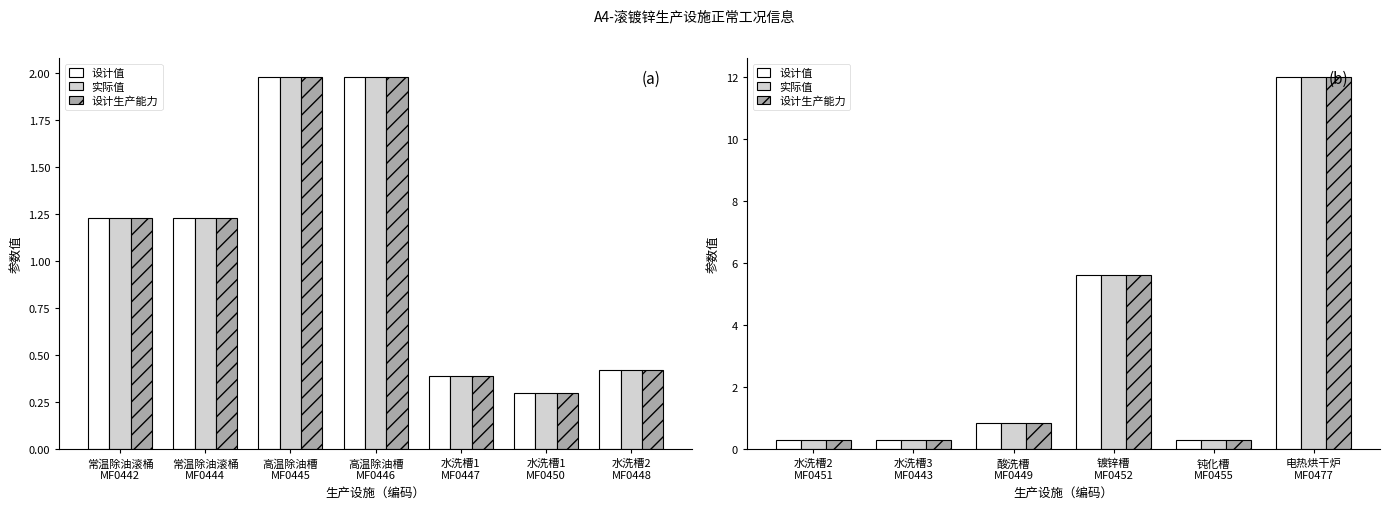

What is the value of the 设计值 bar at the 2nd from the left?

0.3